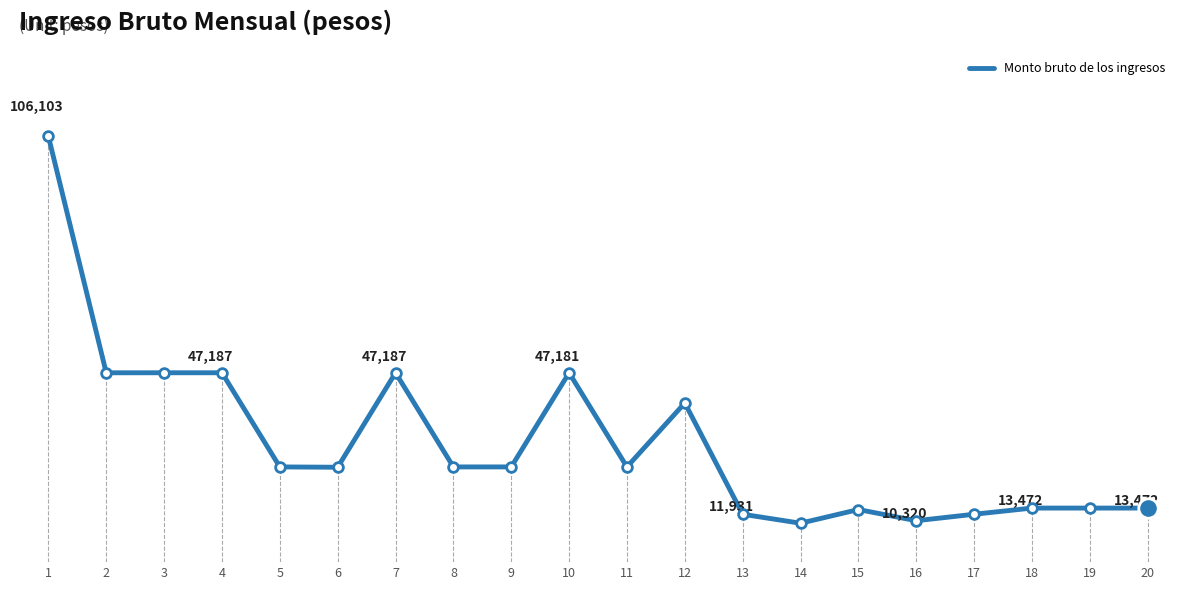

How many points are lower than both their immediate neighbors (excluding endpoints)?

5